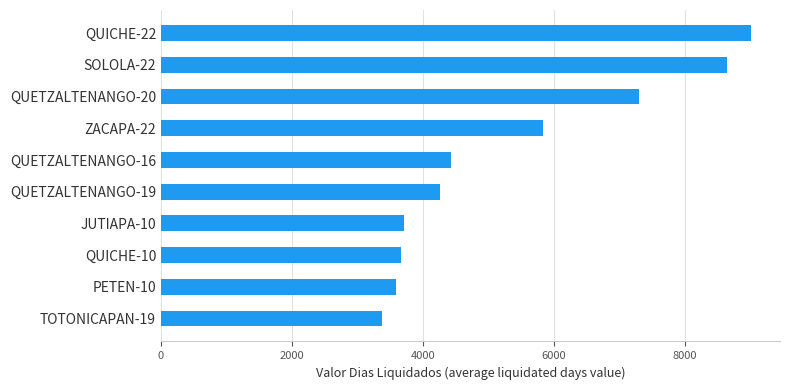

Reading bottom to top, list all the values displayed in this chart.

3366.9	3582.0	3660.0	3711.5	4259.5	4423.3	5833.7	7290.0	8642.0	9000.0